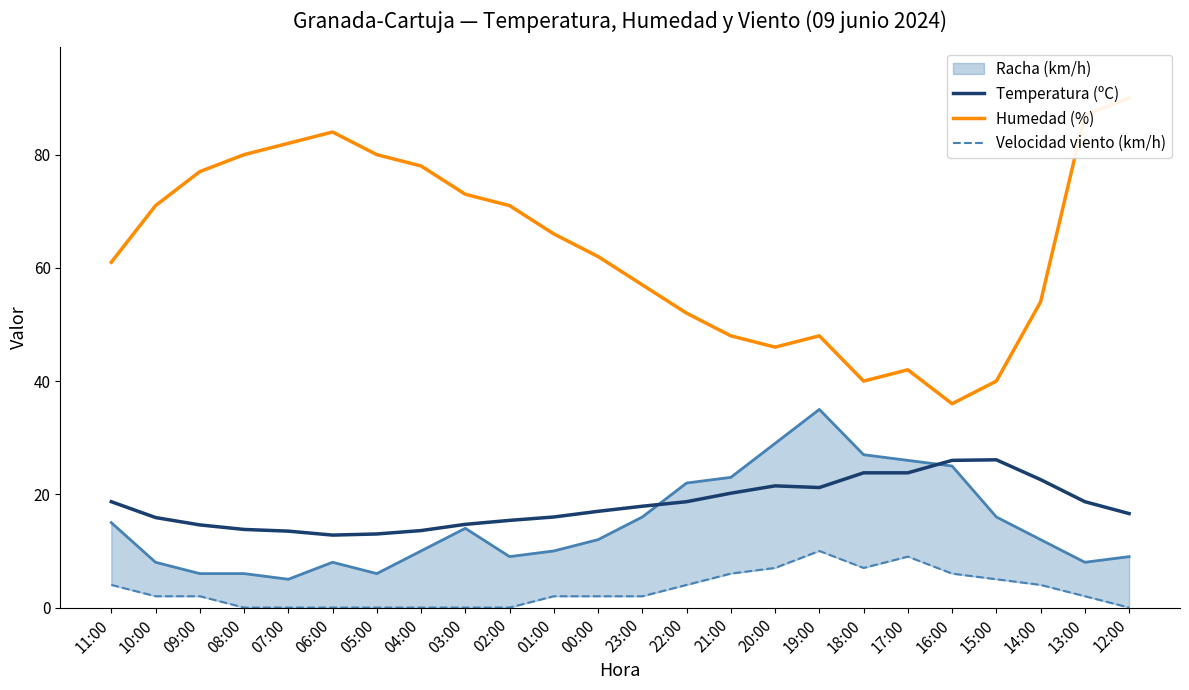

How many categories are shown in the chart?

24